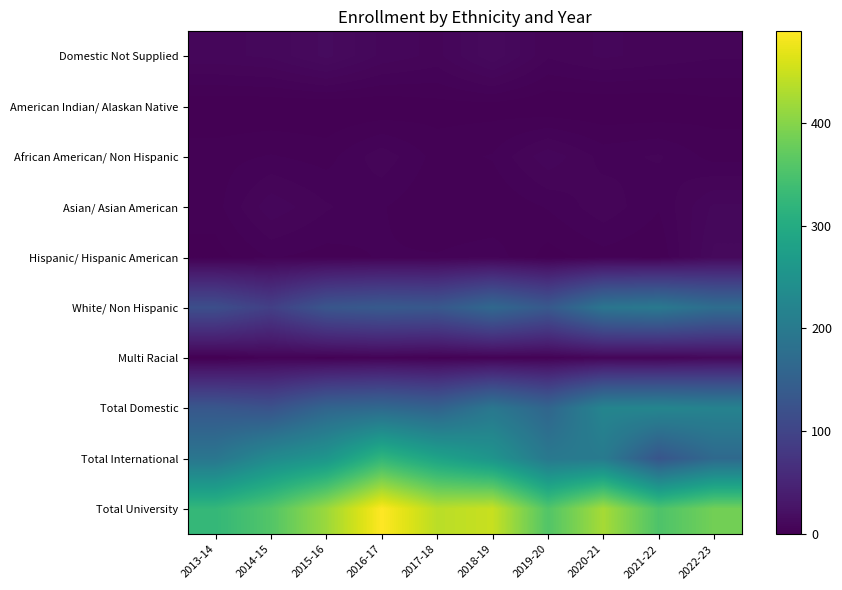

Reading right to left, transcribe all the data shown in this chart.

Domestic Not Supplied: 2022-23=6	2021-22=7	2020-21=8	2019-20=6	2018-19=13	2017-18=7	2016-17=9	2015-16=14	2014-15=10	2013-14=9
American Indian/ Alaskan Native: 2022-23=1	2021-22=0	2020-21=0	2019-20=0	2018-19=1	2017-18=1	2016-17=0	2015-16=0	2014-15=0	2013-14=0
African American/ Non Hispanic: 2022-23=3	2021-22=6	2020-21=5	2019-20=9	2018-19=4	2017-18=3	2016-17=7	2015-16=3	2014-15=4	2013-14=3
Asian/ Asian American: 2022-23=10	2021-22=4	2020-21=7	2019-20=4	2018-19=2	2017-18=2	2016-17=4	2015-16=6	2014-15=9	2013-14=3
Hispanic/ Hispanic American: 2022-23=12	2021-22=2	2020-21=3	2019-20=1	2018-19=5	2017-18=4	2016-17=4	2015-16=3	2014-15=4	2013-14=1
White/ Non Hispanic: 2022-23=175	2021-22=198	2020-21=191	2019-20=136	2018-19=165	2017-18=134	2016-17=138	2015-16=130	2014-15=92	2013-14=117
Multi Racial: 2022-23=11	2021-22=7	2020-21=8	2019-20=4	2018-19=4	2017-18=3	2016-17=5	2015-16=3	2014-15=5	2013-14=0
Total Domestic: 2022-23=218	2021-22=224	2020-21=222	2019-20=160	2018-19=194	2017-18=154	2016-17=167	2015-16=159	2014-15=124	2013-14=133
Total International: 2022-23=167	2021-22=129	2020-21=202	2019-20=197	2018-19=254	2017-18=284	2016-17=322	2015-16=257	2014-15=234	2013-14=192
Total University: 2022-23=385	2021-22=353	2020-21=424	2019-20=357	2018-19=448	2017-18=438	2016-17=489	2015-16=416	2014-15=358	2013-14=325